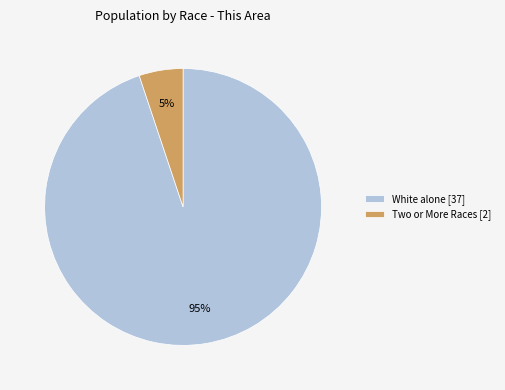

What is the smallest slice in the pie chart?

Two or More Races [2]